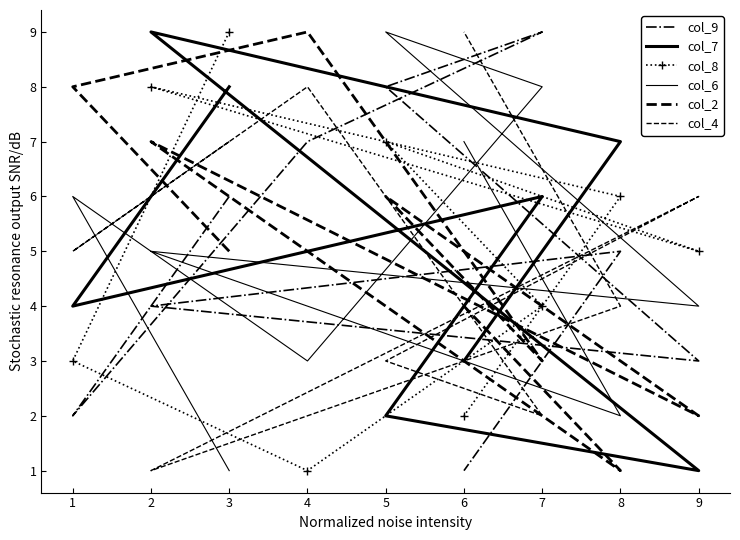

What are all the series names shown in the legend?

col_9, col_7, col_8, col_6, col_2, col_4